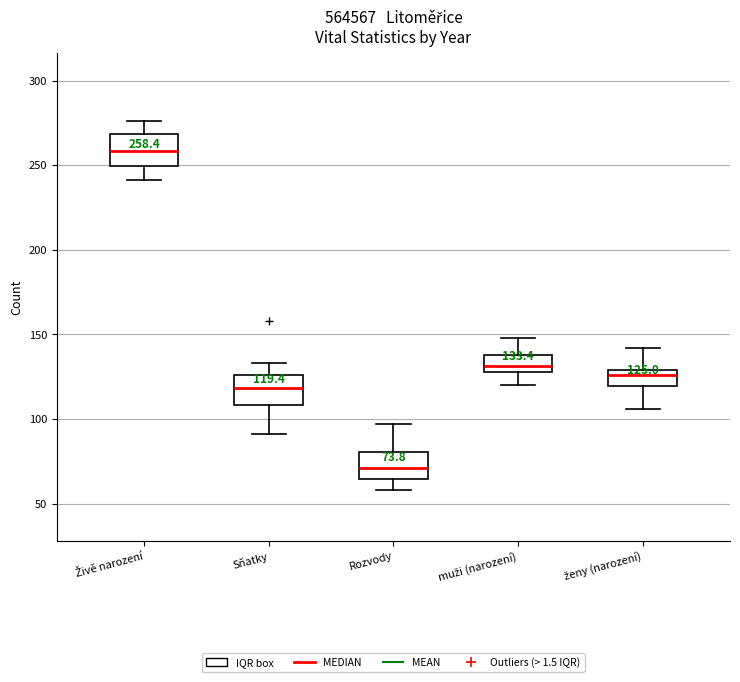

Which box's median line is the lowest?

Rozvody